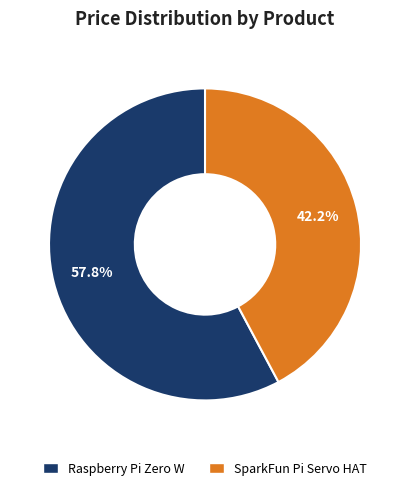

What is the largest slice in the pie chart?

Raspberry Pi Zero W